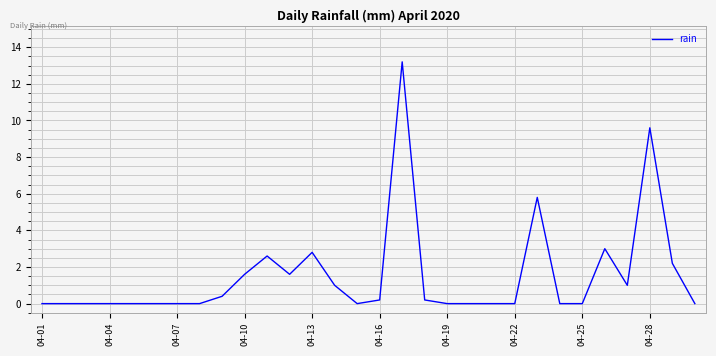

What is the difference between the maximum and minimum values?

13.2